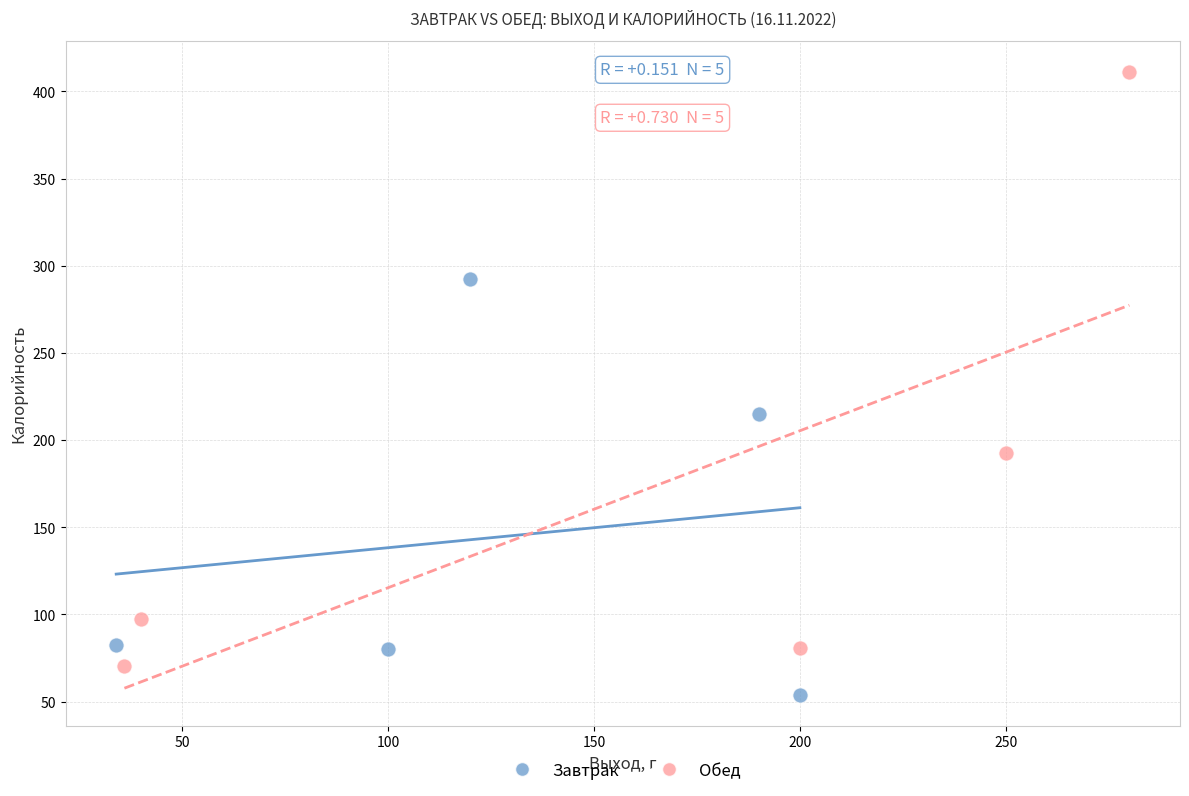

Which series contains the highest Y value?

Обед